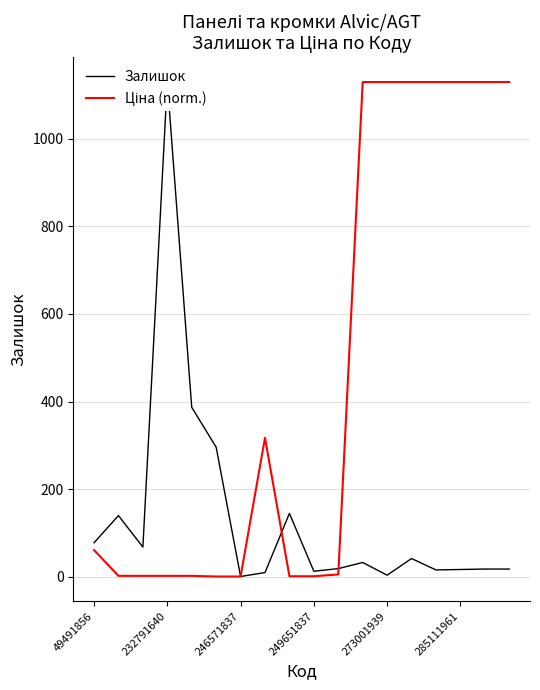

How many interior local peaks does the Залишок series have?

5